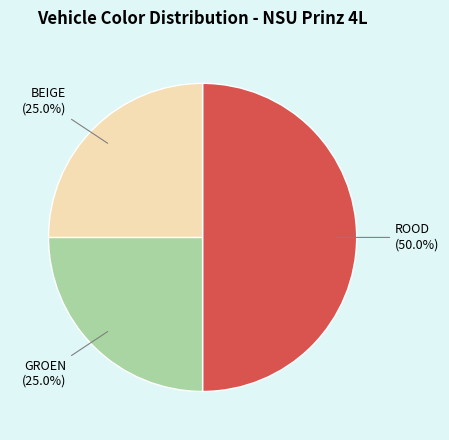

Which slice is the largest?

ROOD